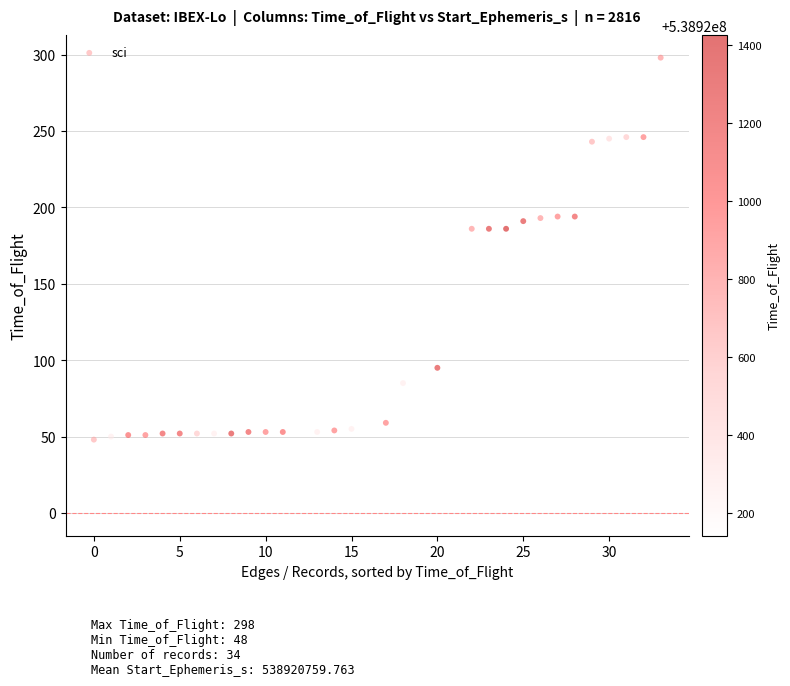

What is the range of Y values (max minus min)?

250